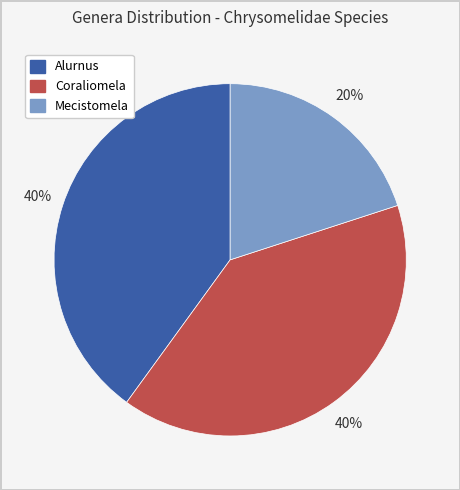

How many slices are in this pie chart?

3